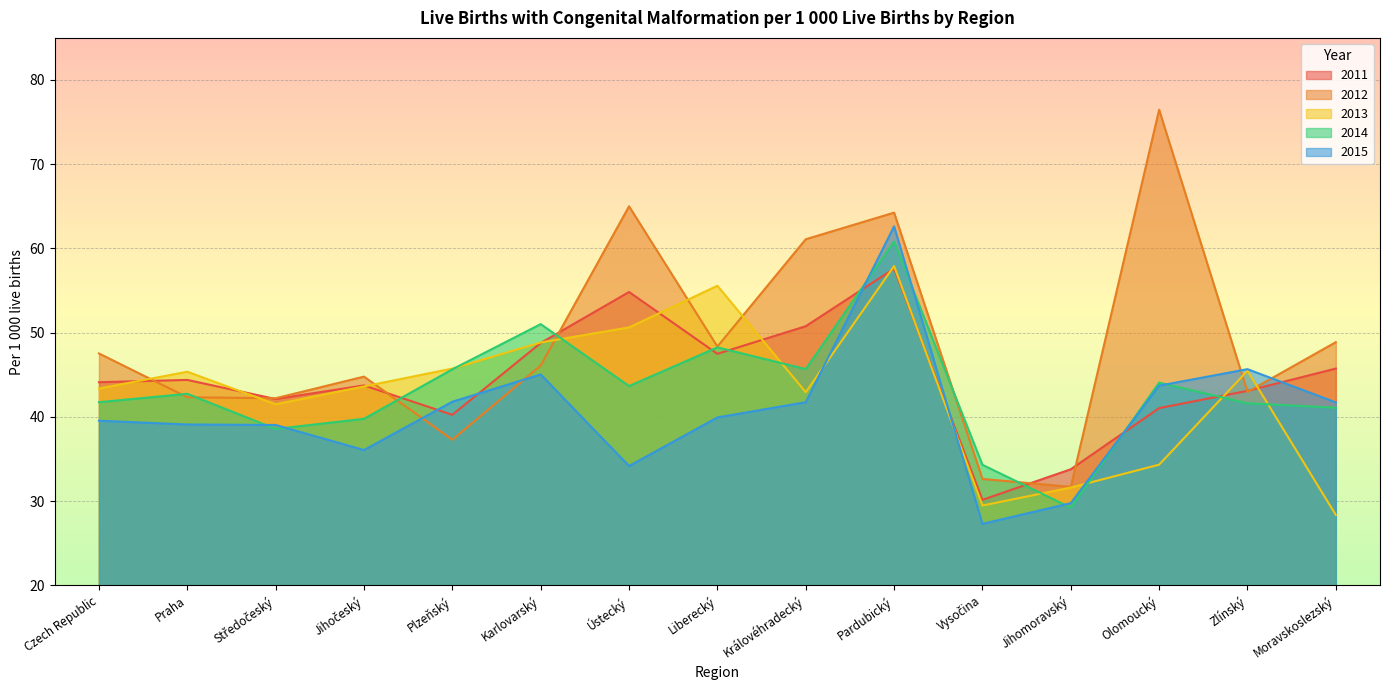

Where is the first local maximum for 2015?

Karlovarský